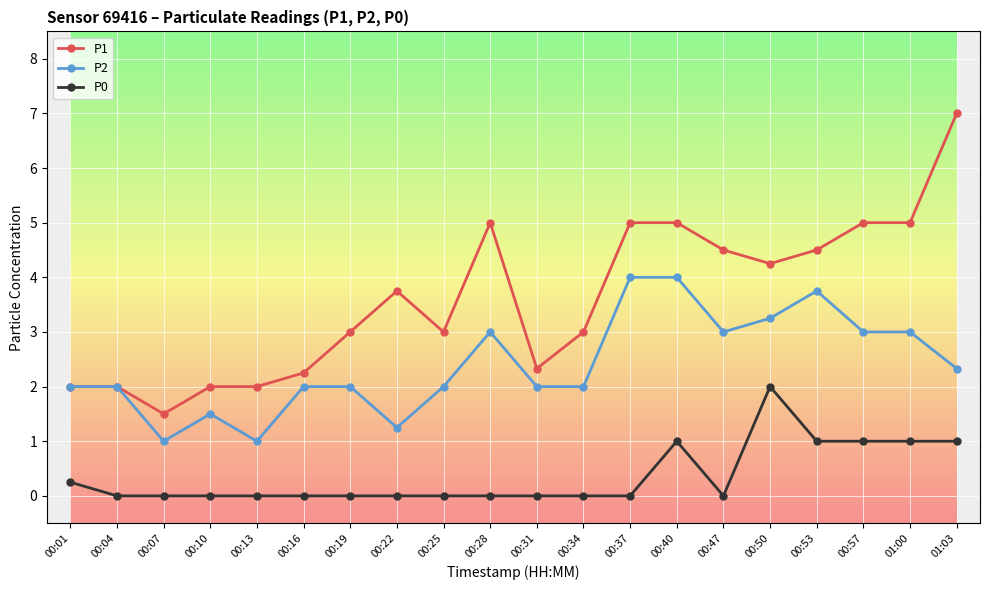

List the series in order of their peak value, lowest first.

P0, P2, P1